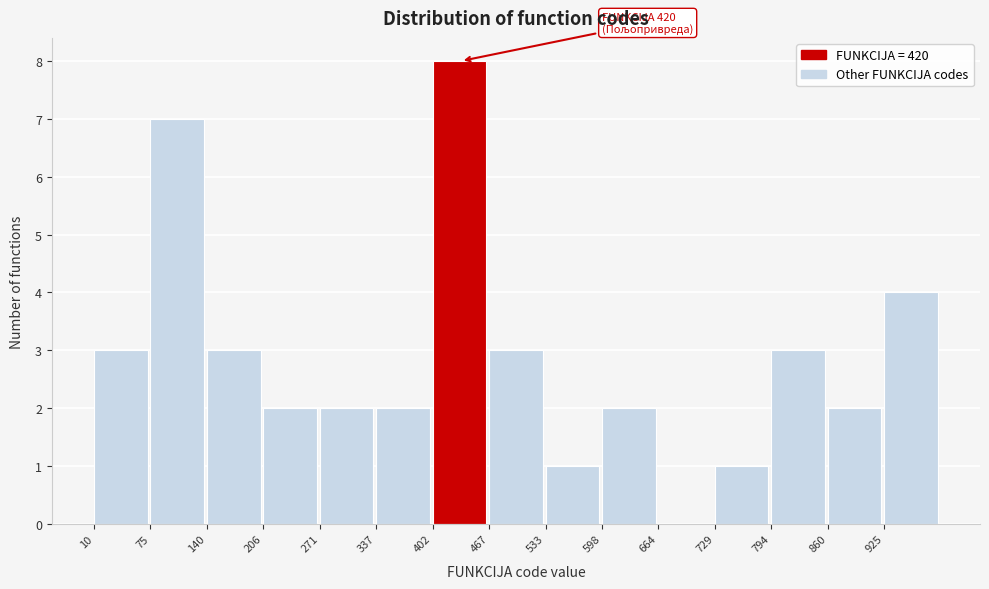

Over which range of the x-axis is the bar tallest?

400 to 470